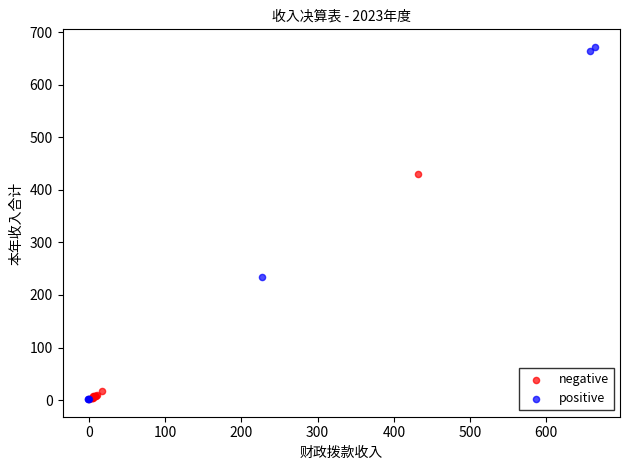

Which series has the largest Y range (max minus min)?

positive